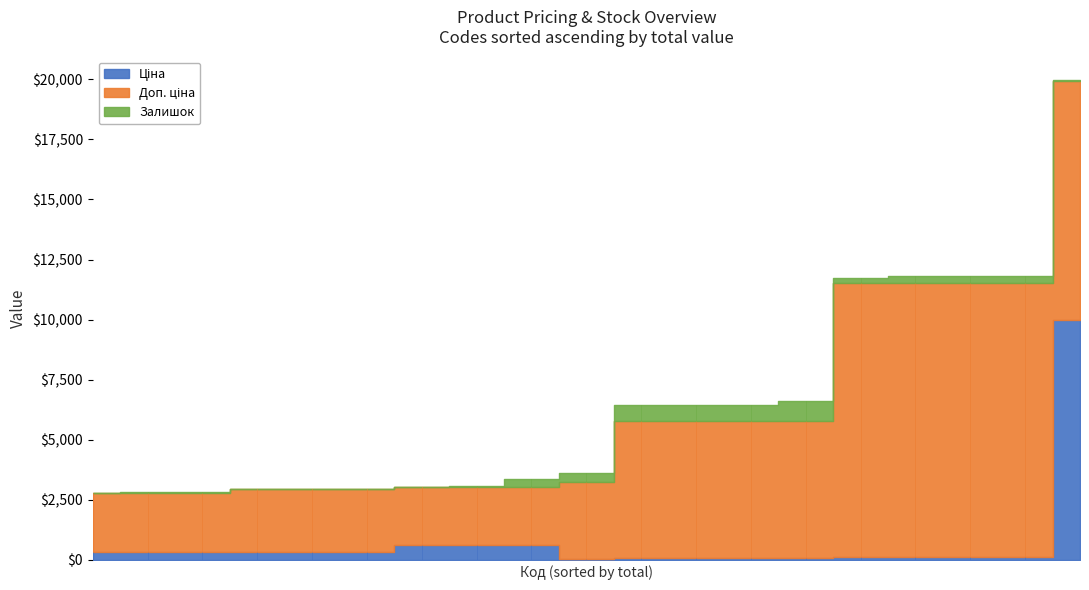

How many lines are shown in the chart?

3